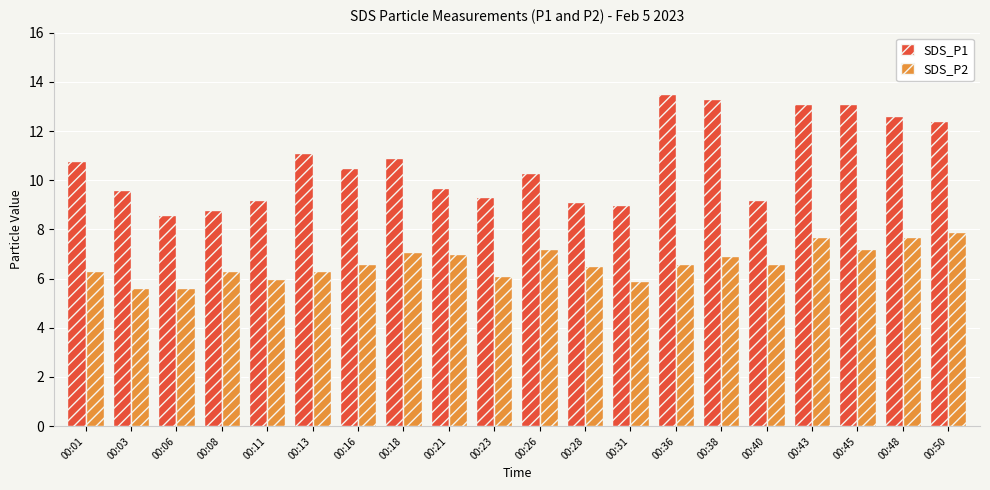

Is it true that SDS_P2 equals 6.6 at 00:36?

True